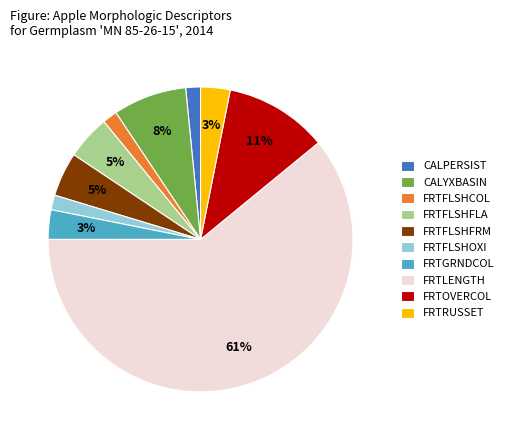

What is the largest slice in the pie chart?

FRTLENGTH